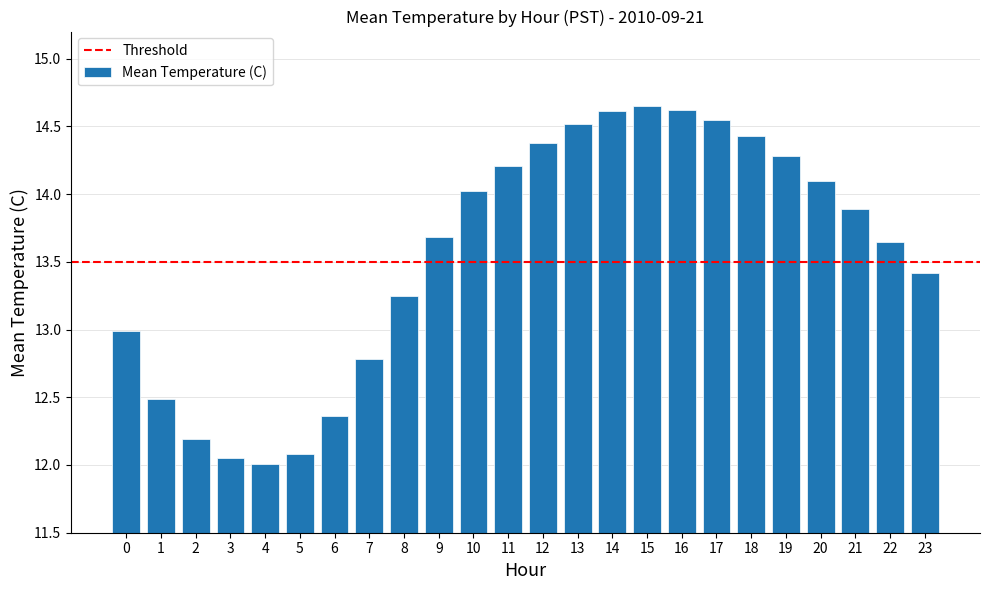

What is the difference between the second highest and second lowest values?

2.6